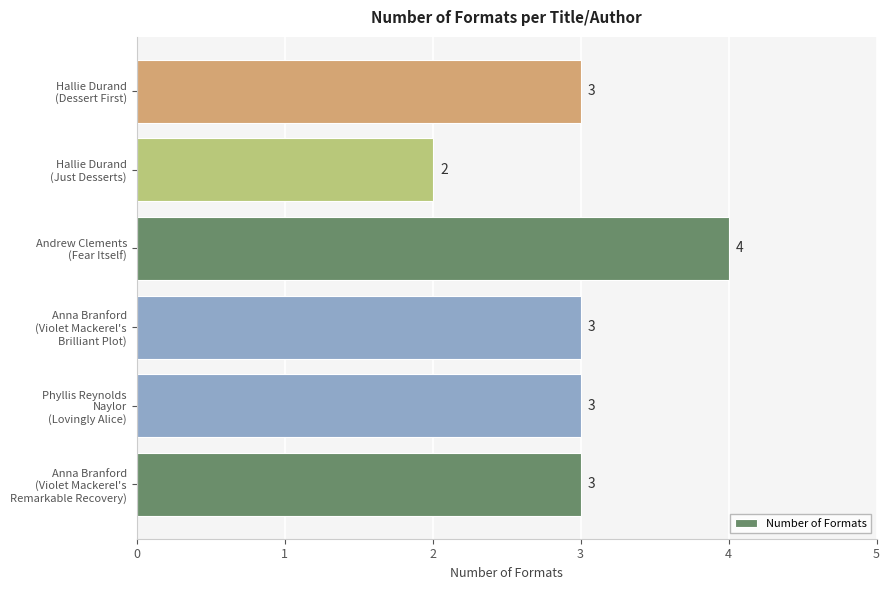

What is the smallest value displayed?

2